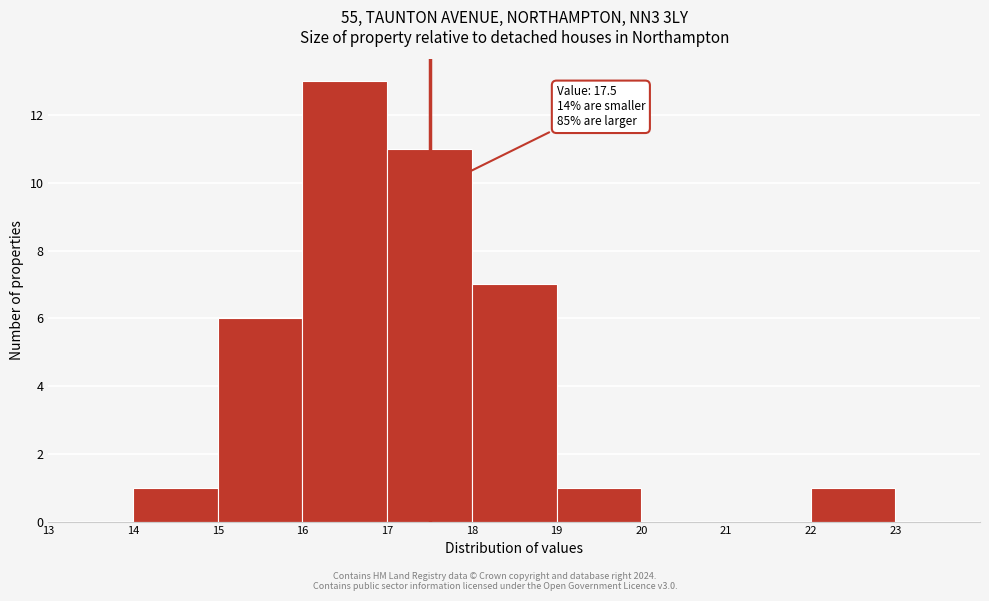

Which range on the x-axis has the tallest bar?

16 to 17